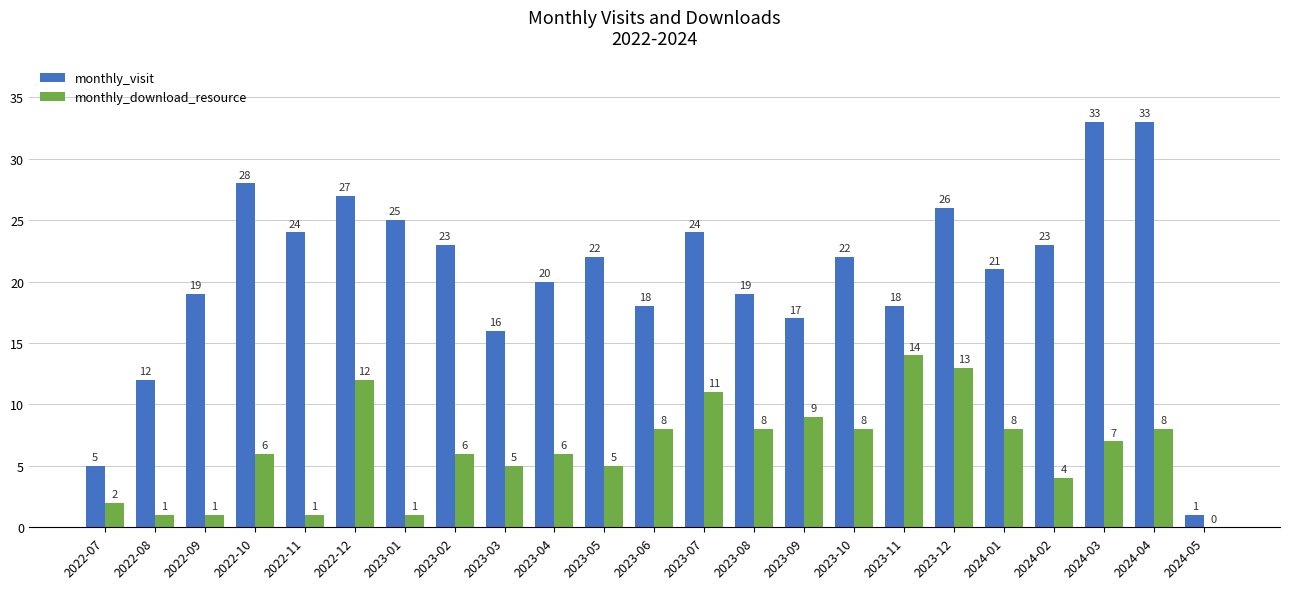

Which series changed the most between 2023-02 and 2023-12?

monthly_download_resource